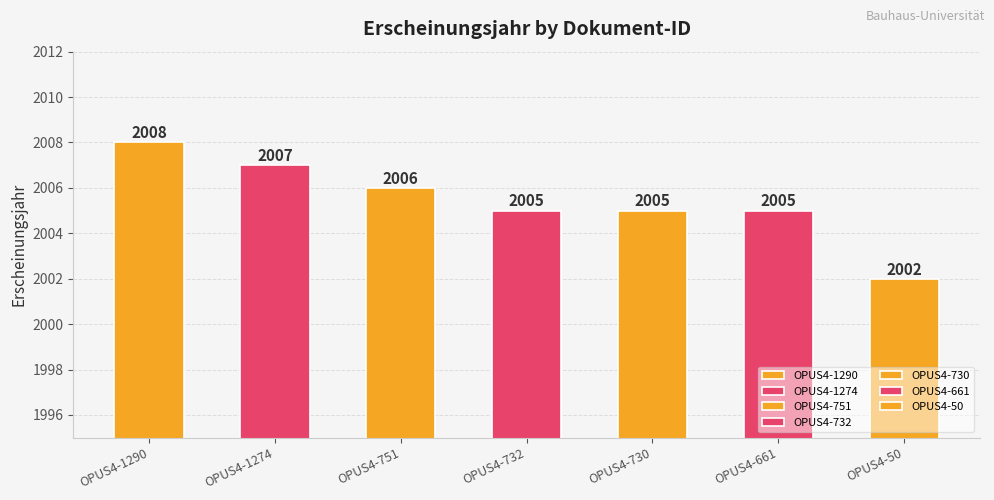

What is the change in value from OPUS4-661 to OPUS4-50?

-3